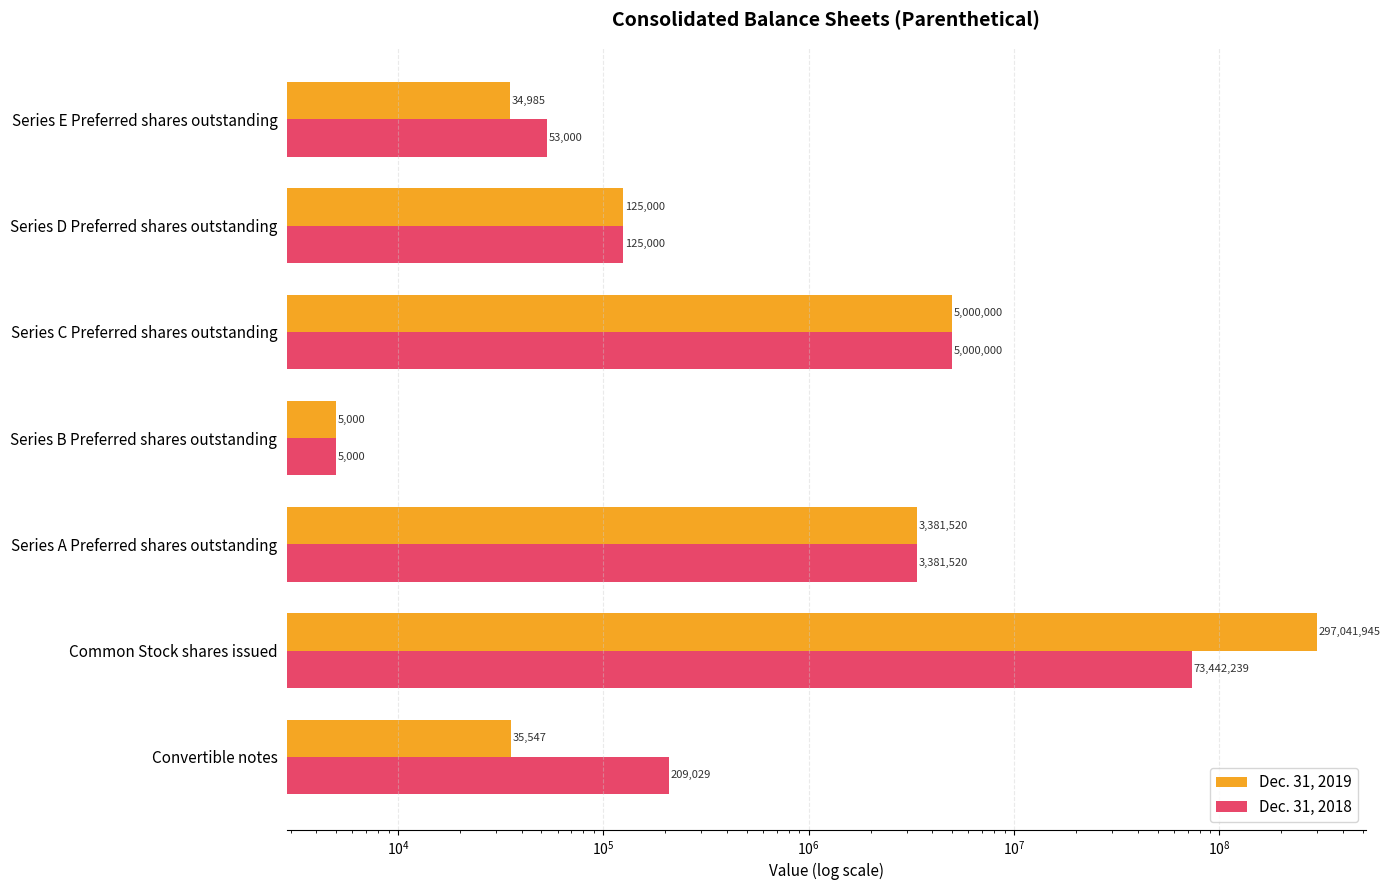

Between Convertible notes and Series D Preferred shares outstanding, which series saw the biggest shift?

Dec. 31, 2019